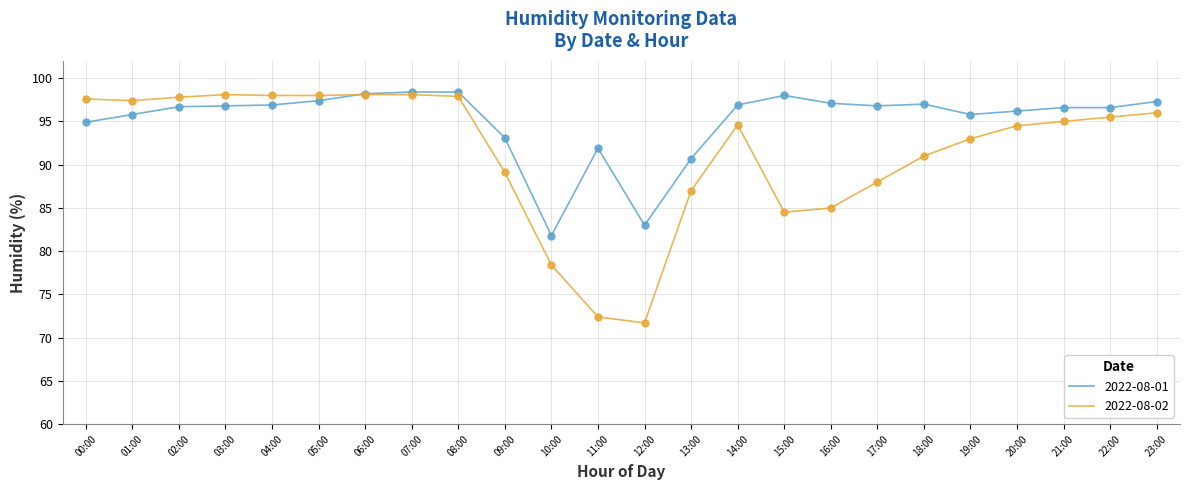

What is the spread (max minus min) of values at 16:00?

12.1